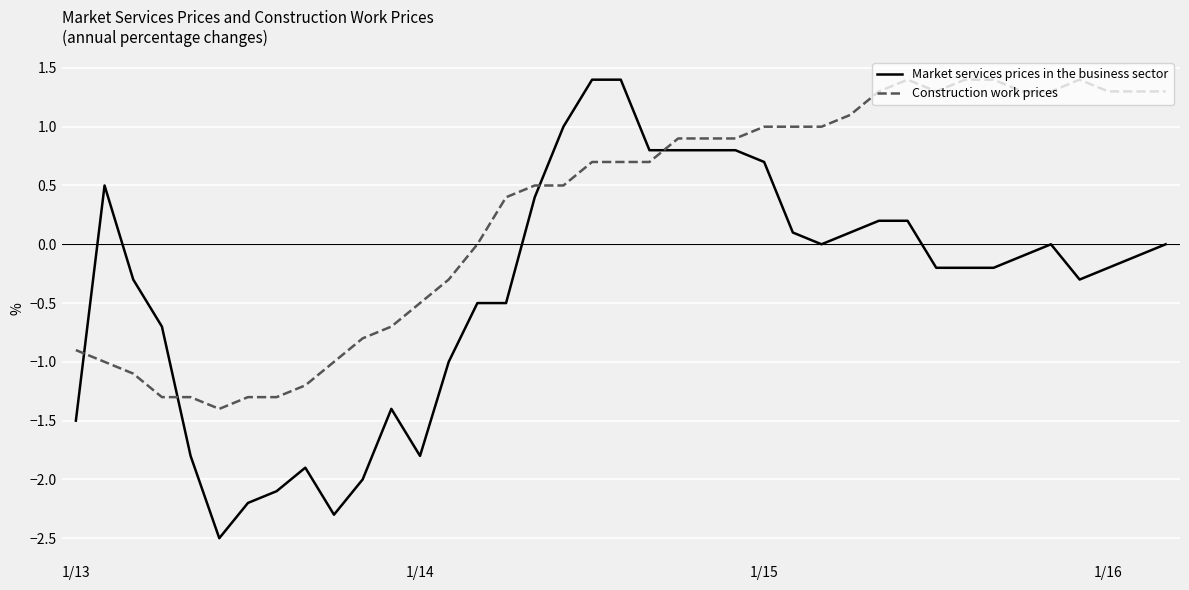

What is the maximum value for Construction work prices?

1.4